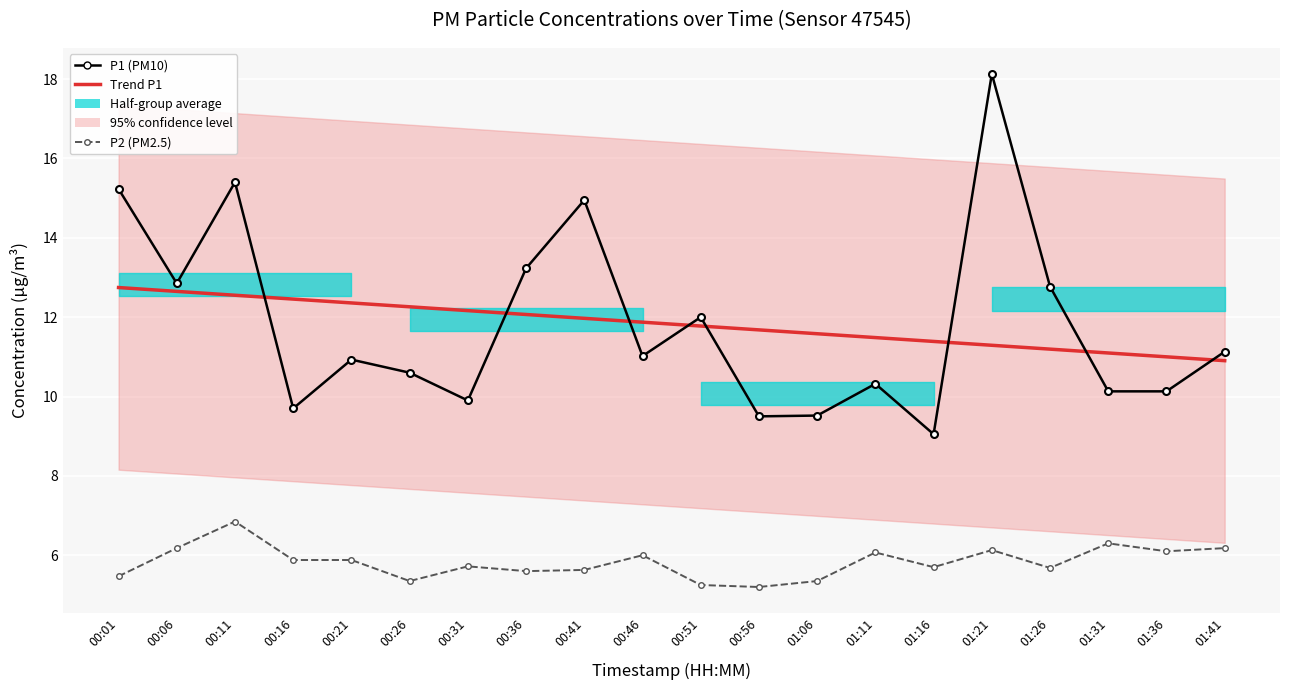

What is the label of the 5th point from the right?

01:21